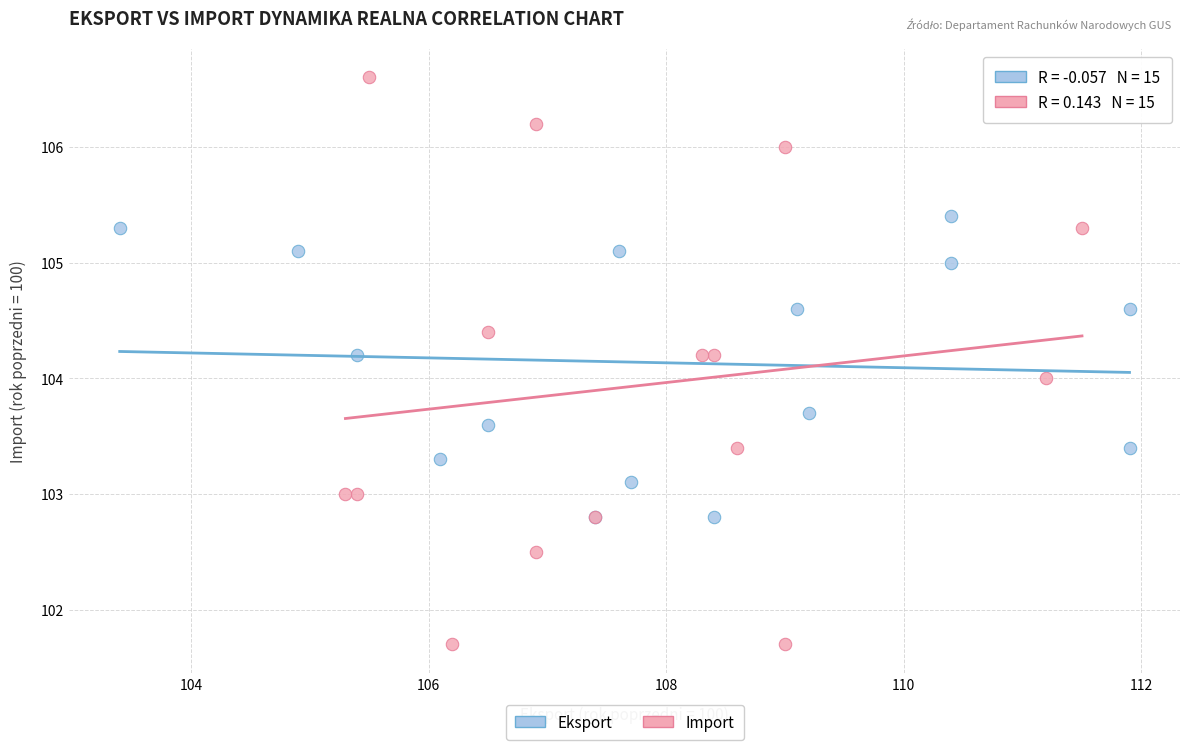

Which series reaches the minimum Y coordinate?

Import